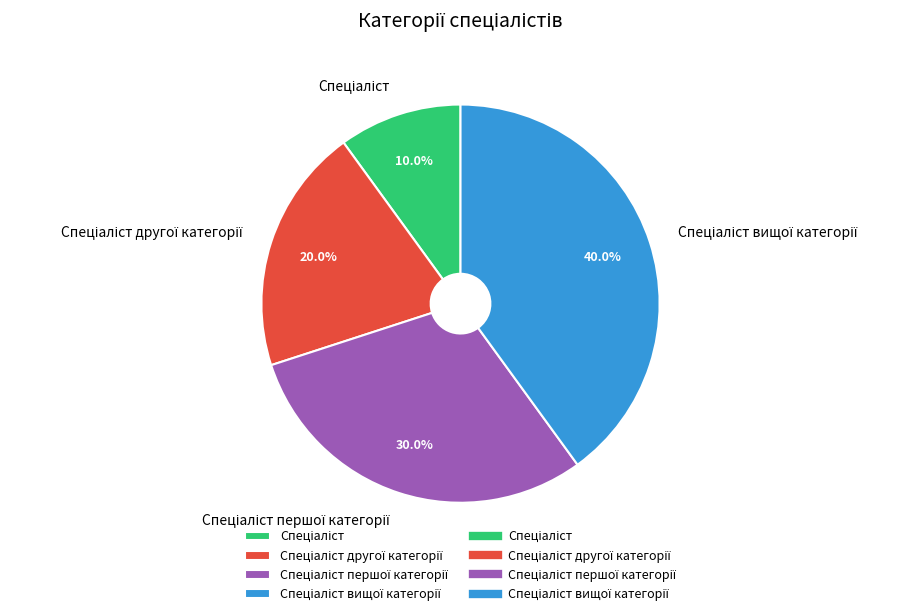

Is there any slice that represents more than half of the pie?

No